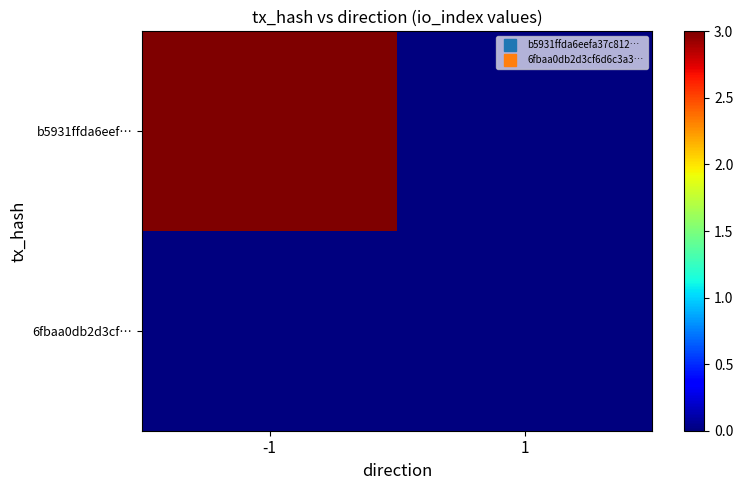

Between -1 and 1, which is larger?

-1